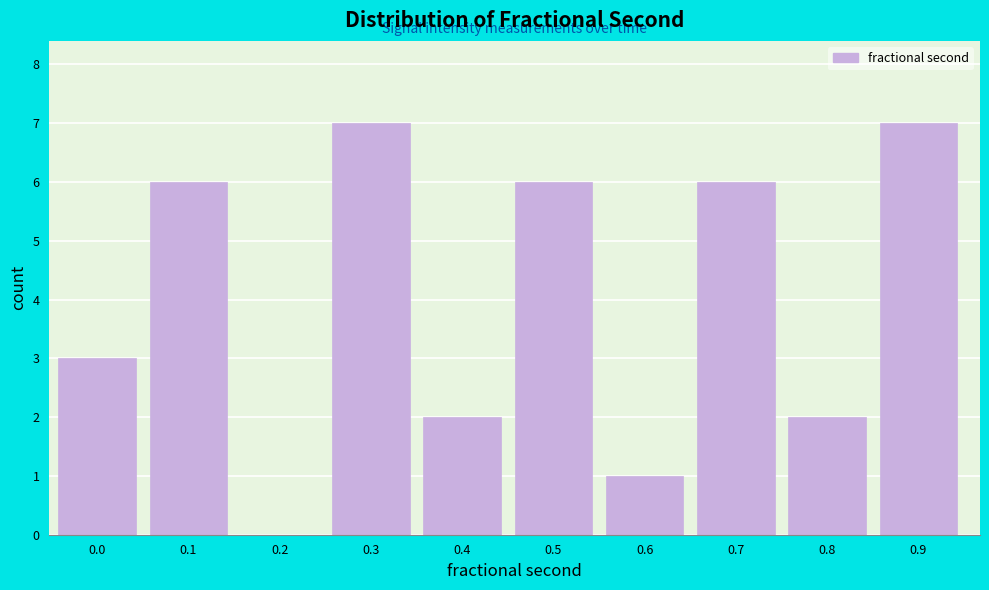

Reading right to left, list all the values displayed in this chart.

0.9=7	0.8=2	0.7=6	0.6=1	0.5=6	0.4=2	0.3=7	0.2=0	0.1=6	0.0=3